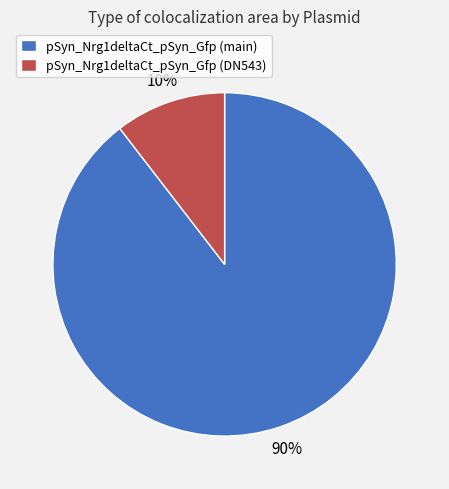

To the nearest percent, what percentage of the pie is pSyn_Nrg1deltaCt_pSyn_Gfp (DN543)?

10%